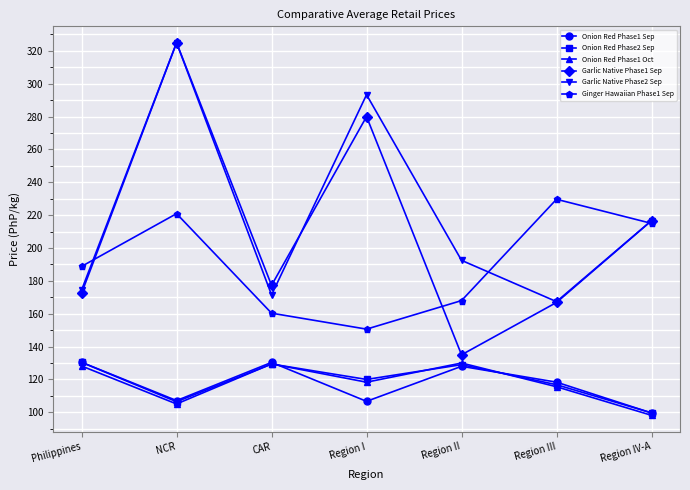

The Garlic Native Phase1 Sep series shows 372.6 at Region IV-A. True or false?

False